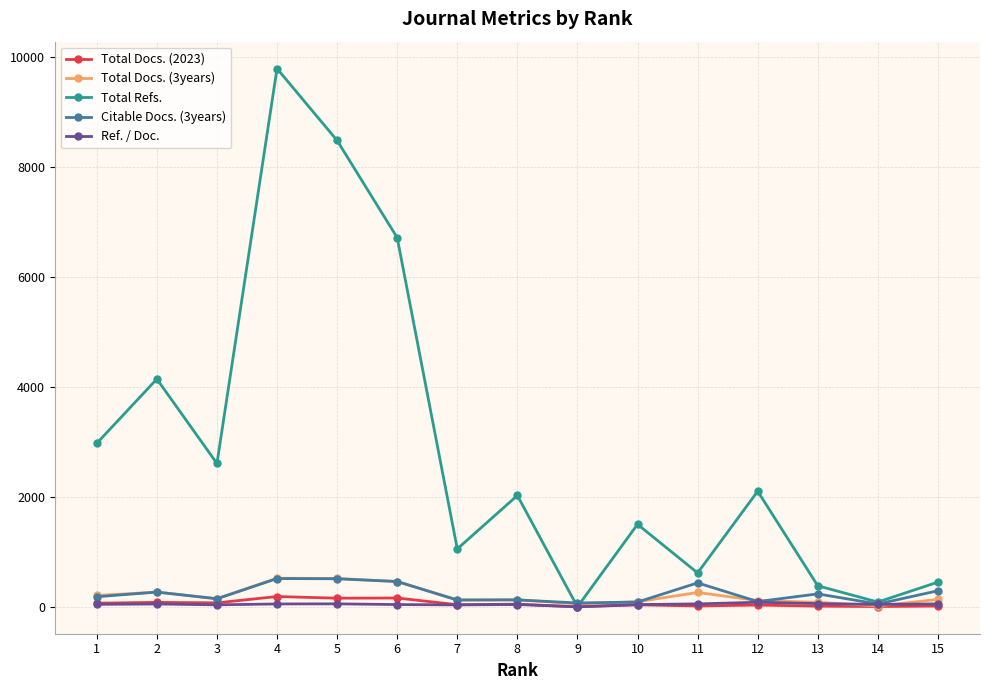

At 10, list the series in order from largest to smallest.

Total Refs., Total Docs. (3years), Citable Docs. (3years), Ref. / Doc., Total Docs. (2023)